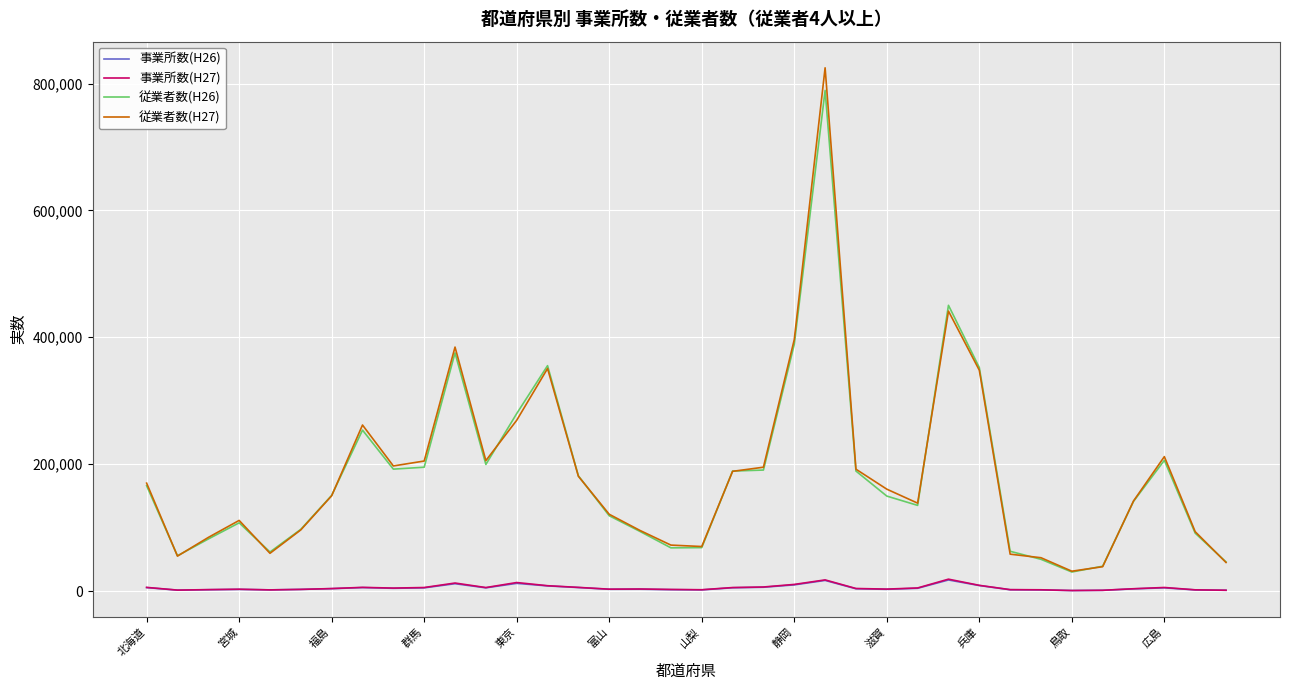

True or false: 従業者数(H27) and 事業所数(H26) cross at least once.

False